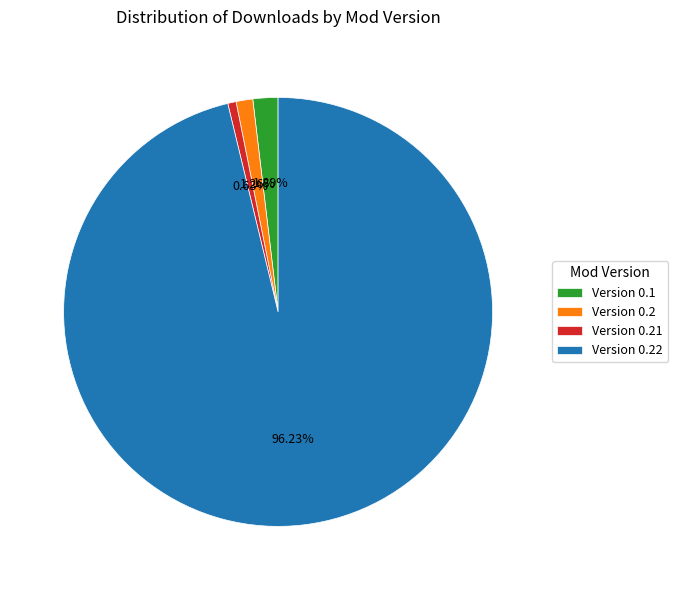

Rank the categories by value from highest to lowest.

Version 0.22, Version 0.1, Version 0.2, Version 0.21